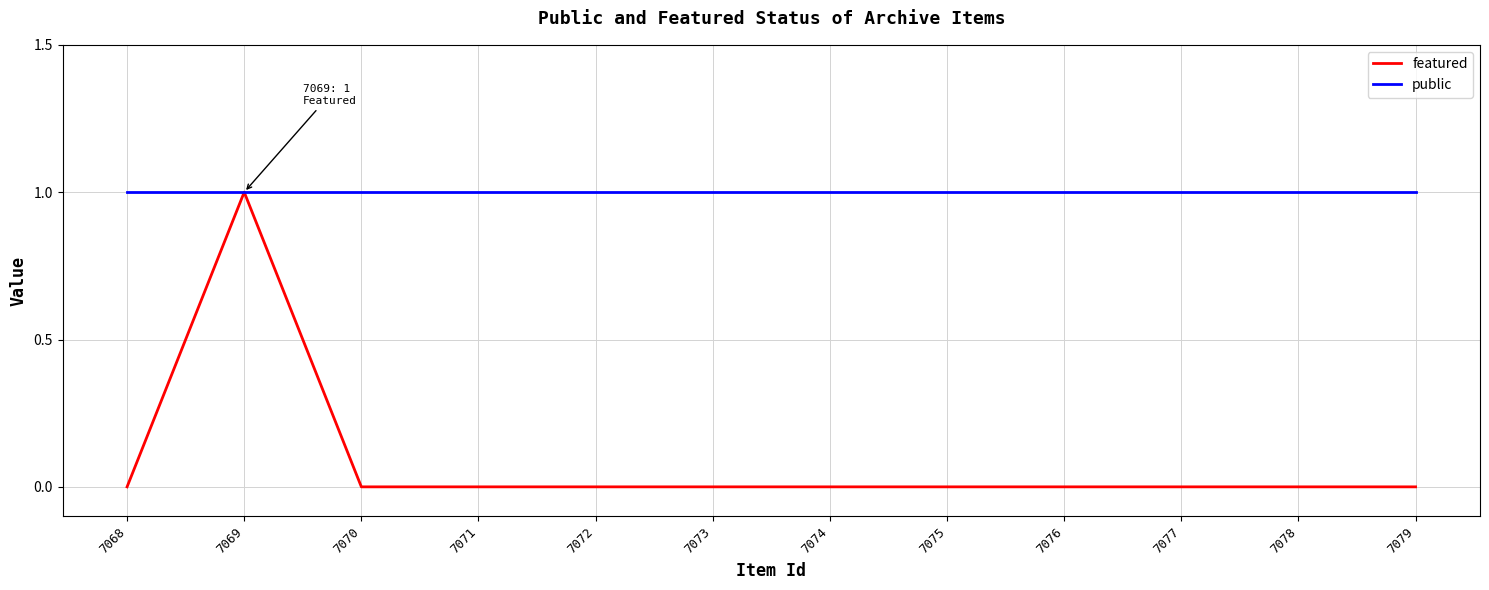

Which series has the largest total across all categories?

public